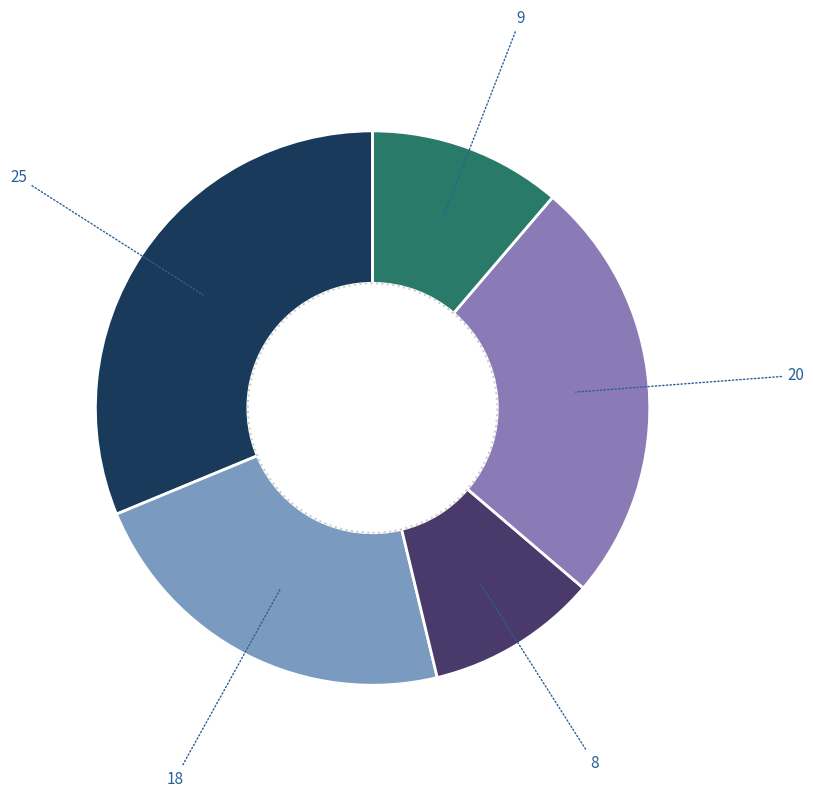

Count the number of slices in the pie.

5